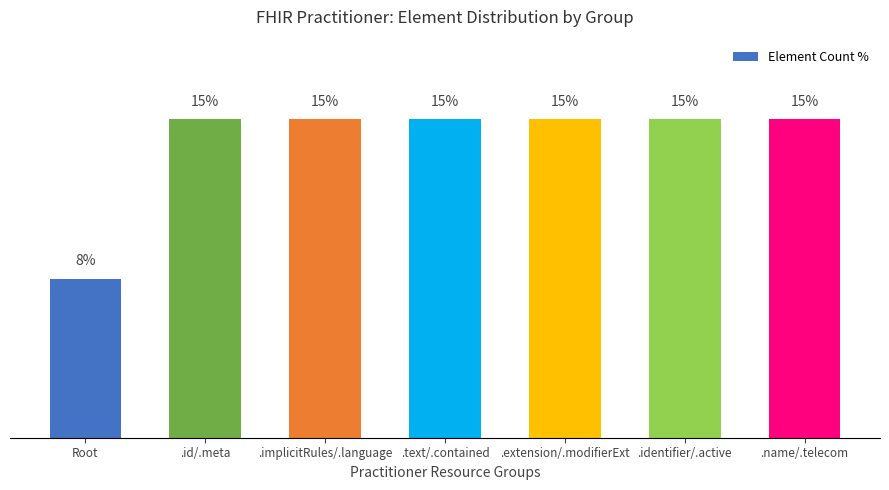

Rank the categories by value from lowest to highest.

Root, .id/.meta, .implicitRules/.language, .text/.contained, .extension/.modifierExt, .identifier/.active, .name/.telecom